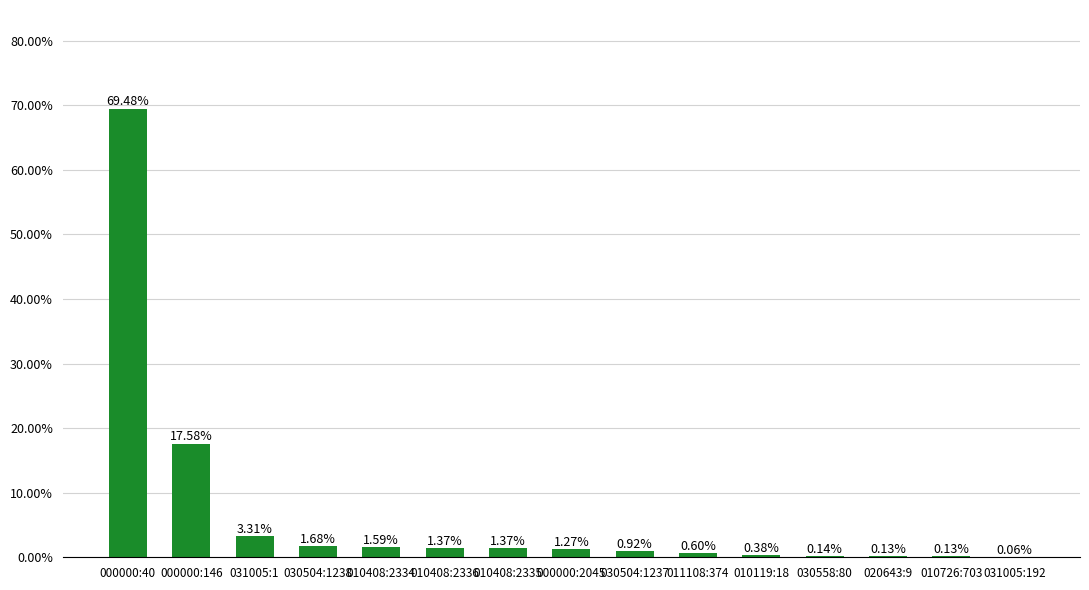

Rank the categories by value from highest to lowest.

000000:40, 000000:146, 031005:1, 030504:1238, 010408:2334, 010408:2336, 010408:2335, 000000:2045, 030504:1237, 011108:374, 010119:18, 030558:80, 020643:9, 010726:703, 031005:192